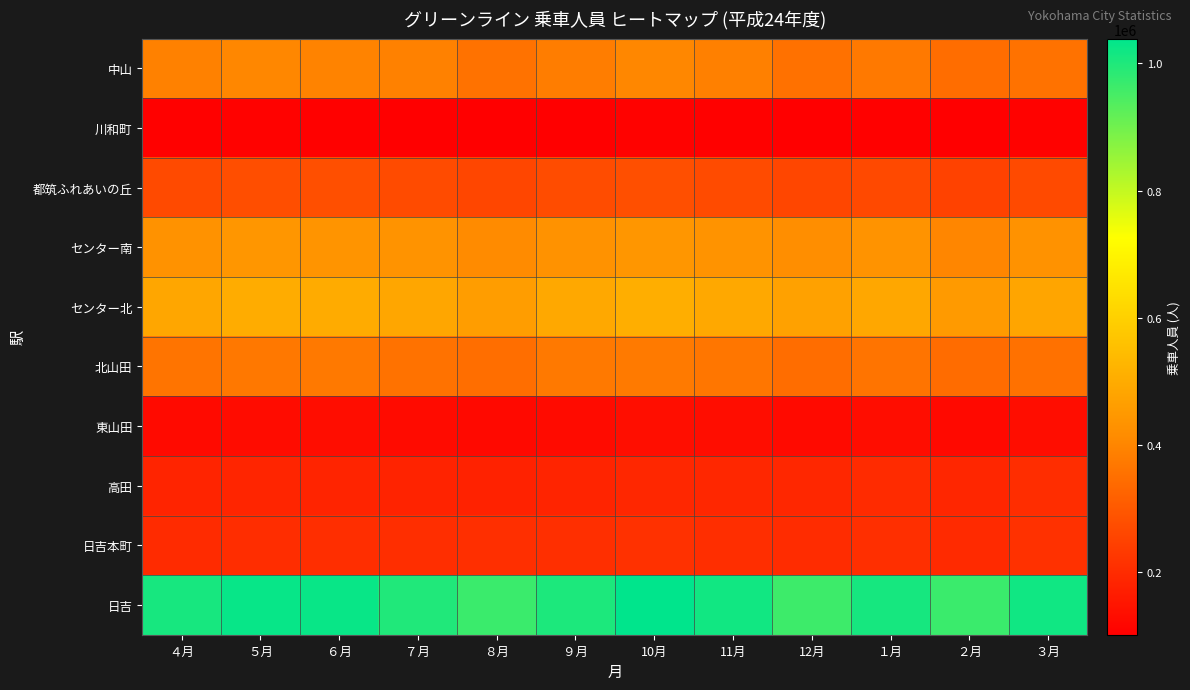

At which category does the chart reach its peak across all series?

10月